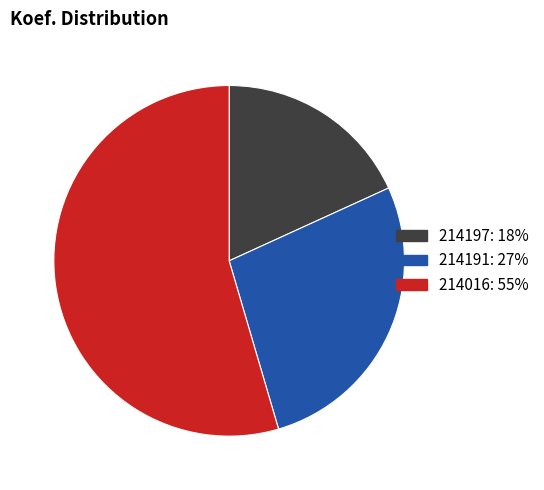

True or false: 214191 accounts for 13% of the total.

False